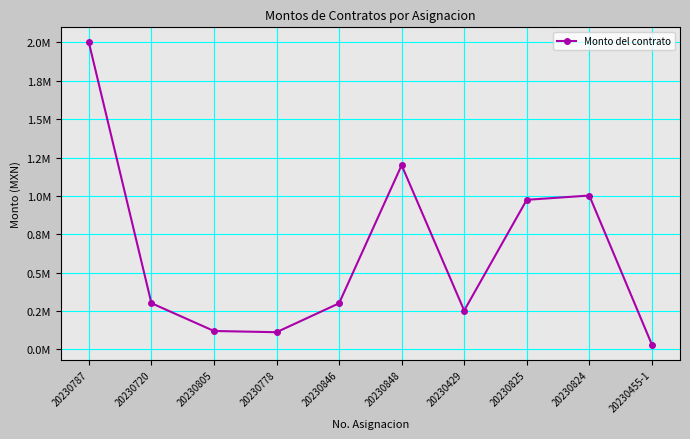

List the labels in order of value, largest first.

20230787, 20230848, 20230824, 20230825, 20230720, 20230846, 20230429, 20230805, 20230778, 20230455-1